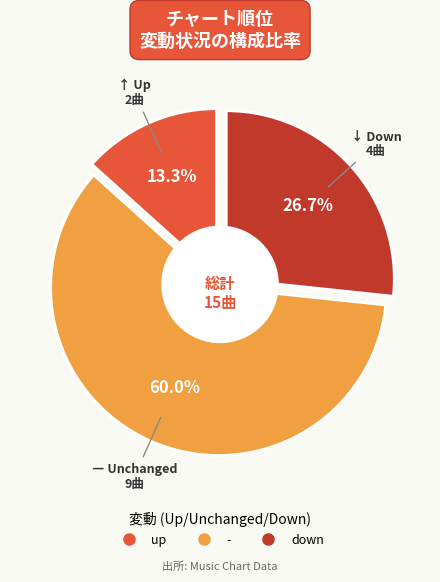

True or false: up accounts for 13% of the total.

True